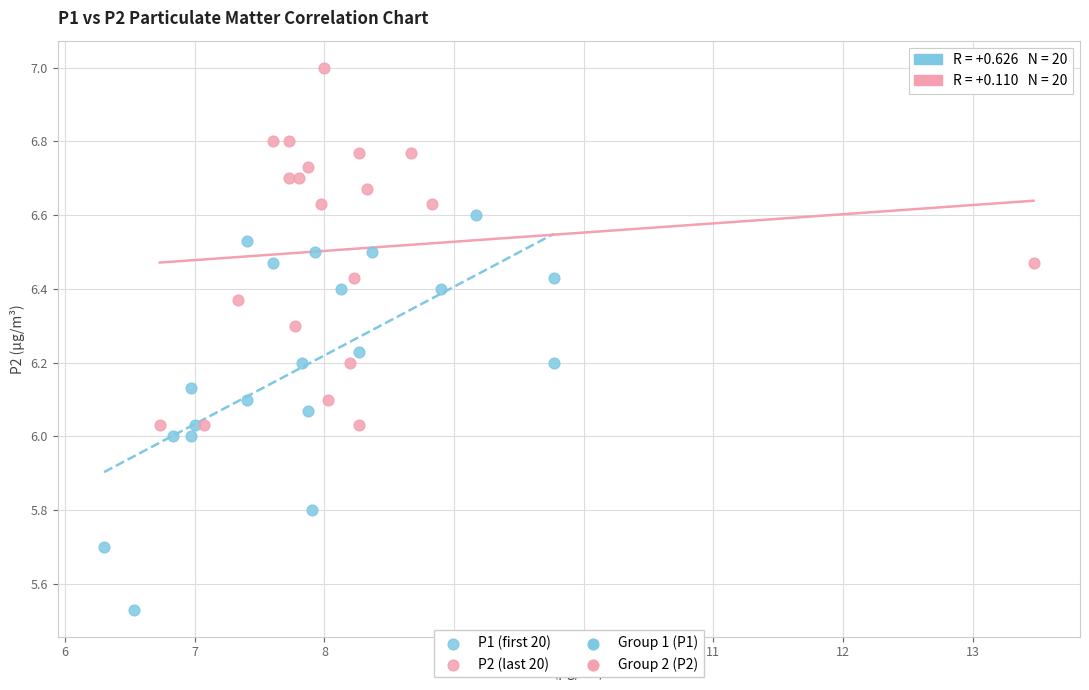

Which series contains the lowest Y value?

P1 (first 20)